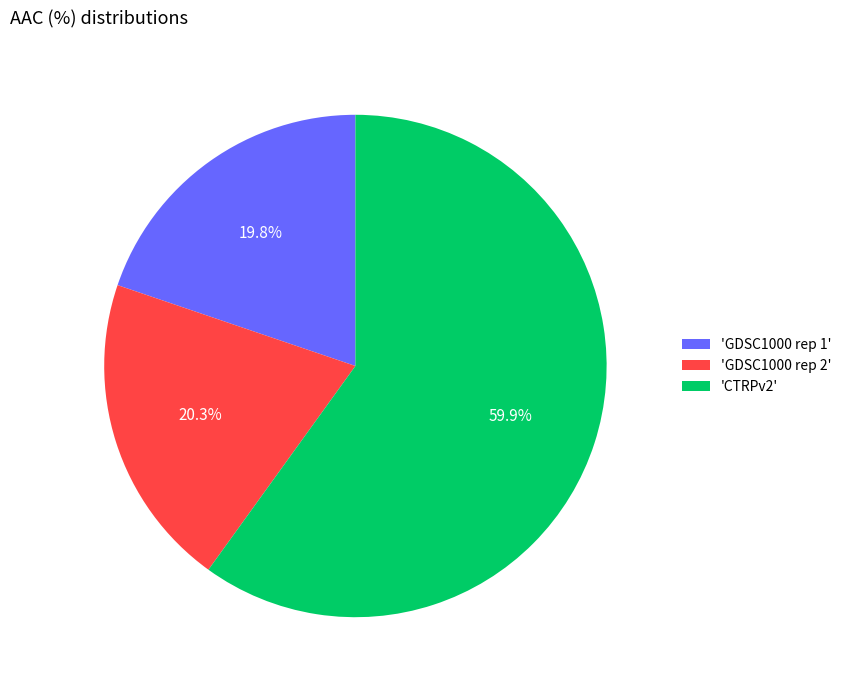

Which category accounts for the majority?

'CTRPv2'